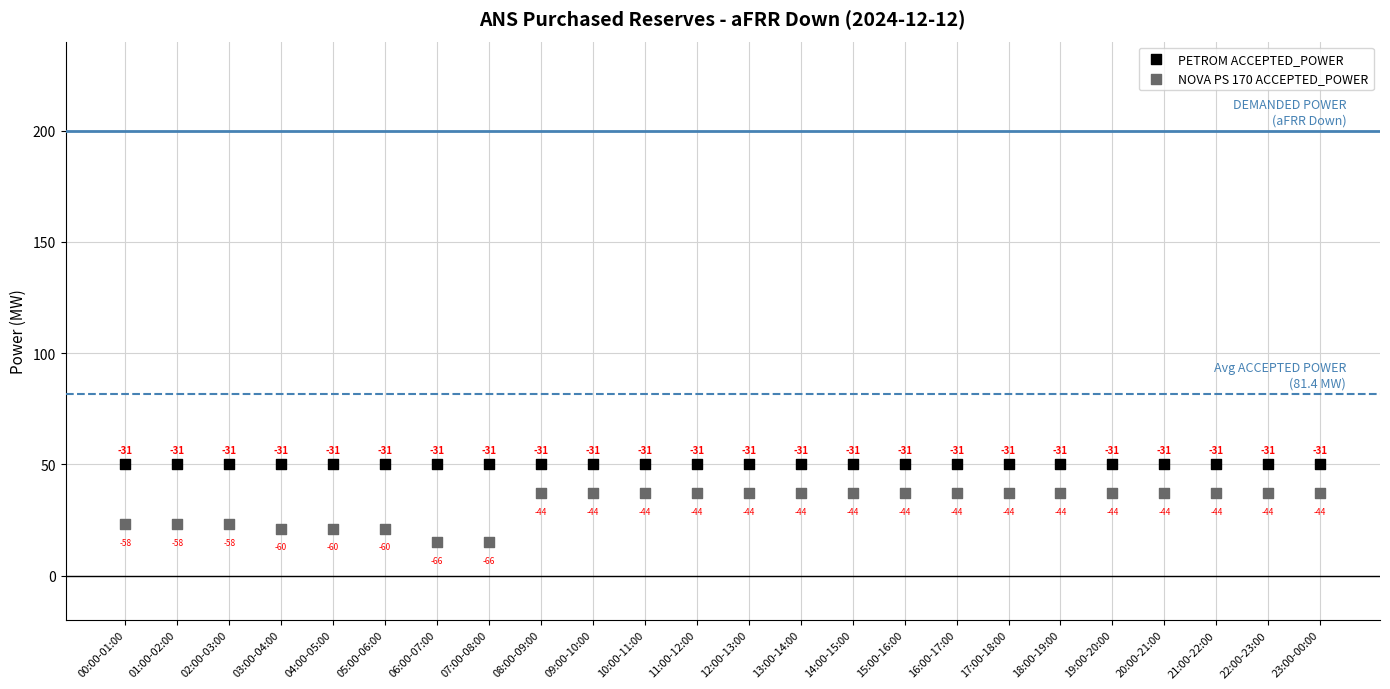

What are all the series names shown in the legend?

PETROM ACCEPTED_POWER, NOVA PS 170 ACCEPTED_POWER